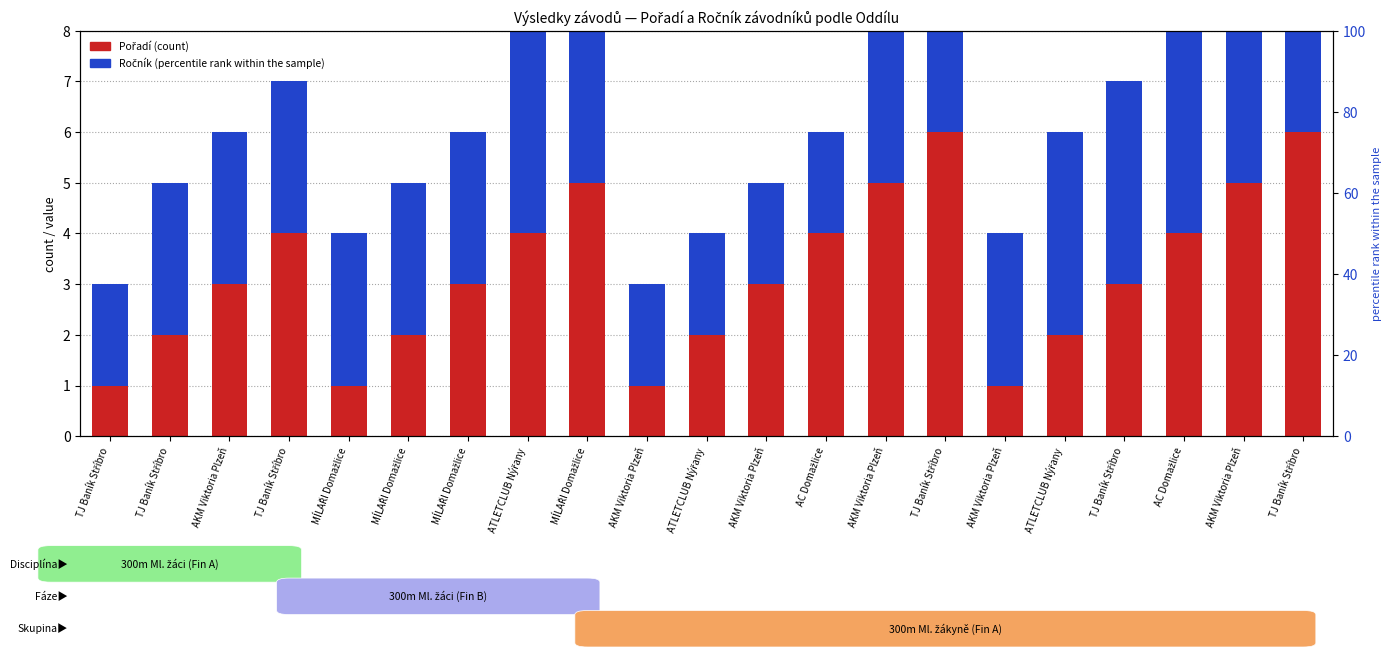

List the series in order of their peak value, lowest first.

Pořadí, Ročník